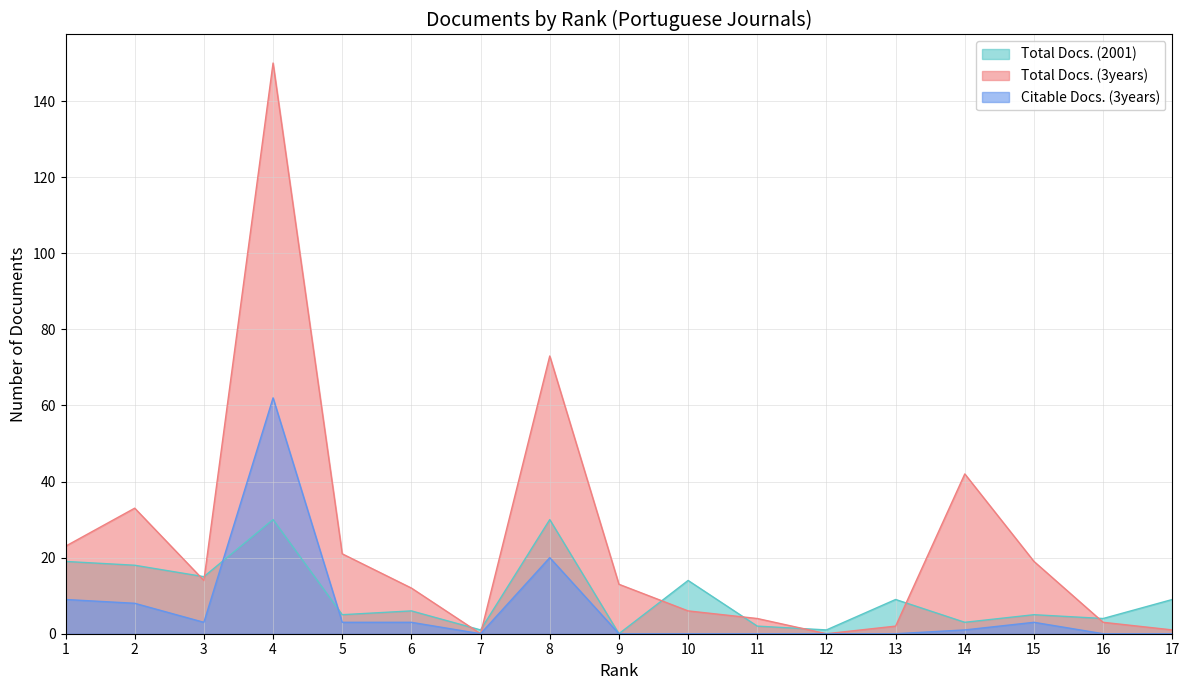

What is the sum of the Total Docs. (3years) values at 6 and 4?

162